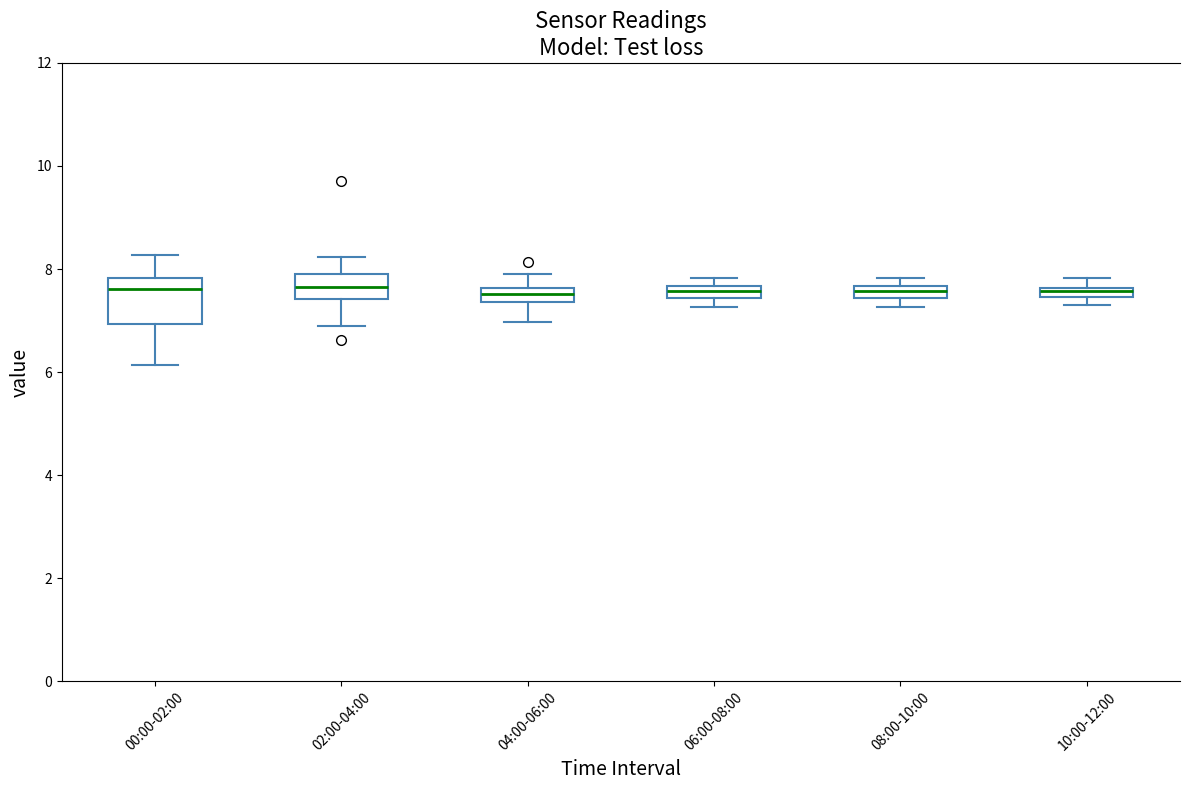

Which box is the tallest, from its lower edge to its upper edge?

00:00-02:00